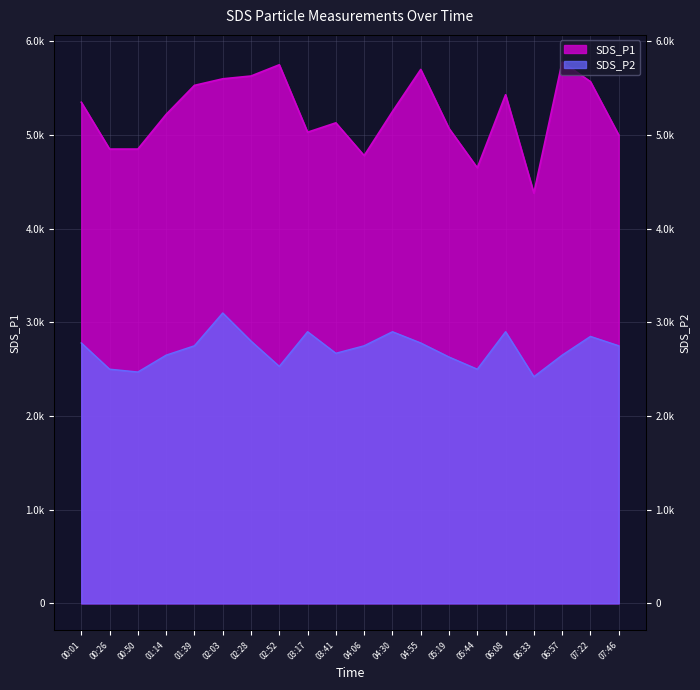

What is the difference between the SDS_P2 values at 04:30 and 01:39?

150